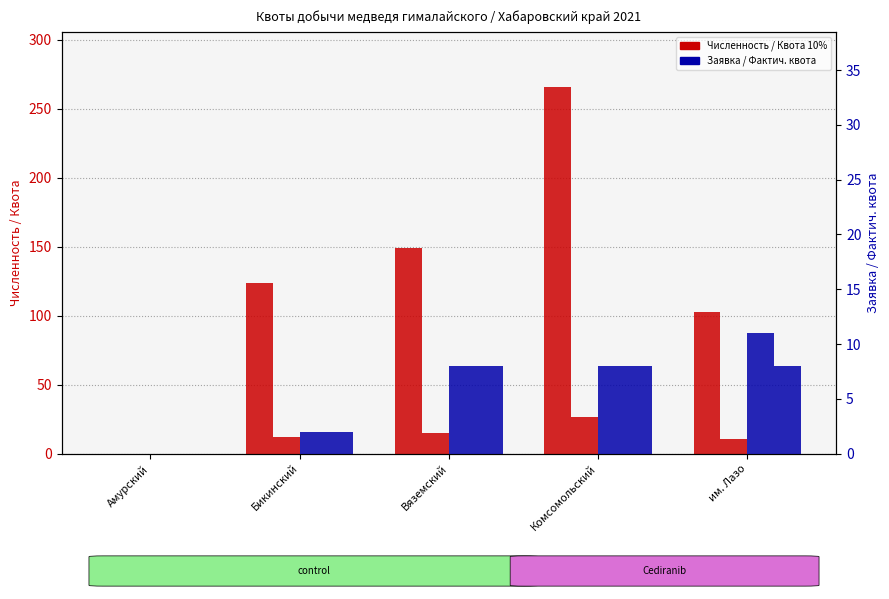

How many bars are there in total?

20